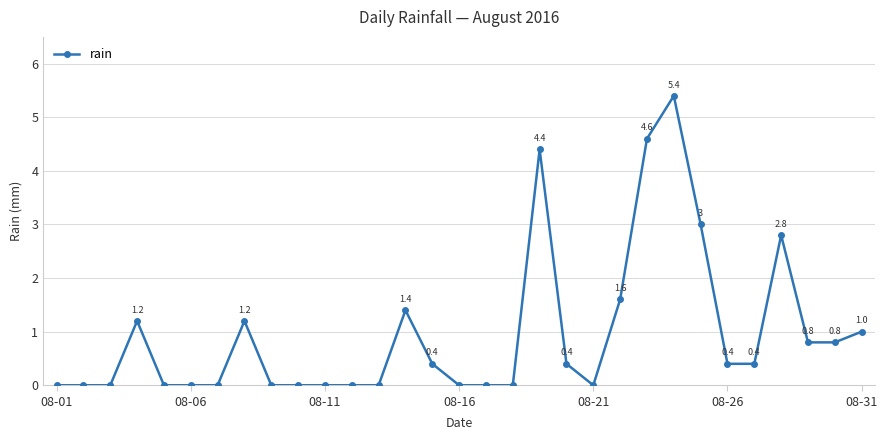

True or false: the data has more than 1 interior local peaks.

True